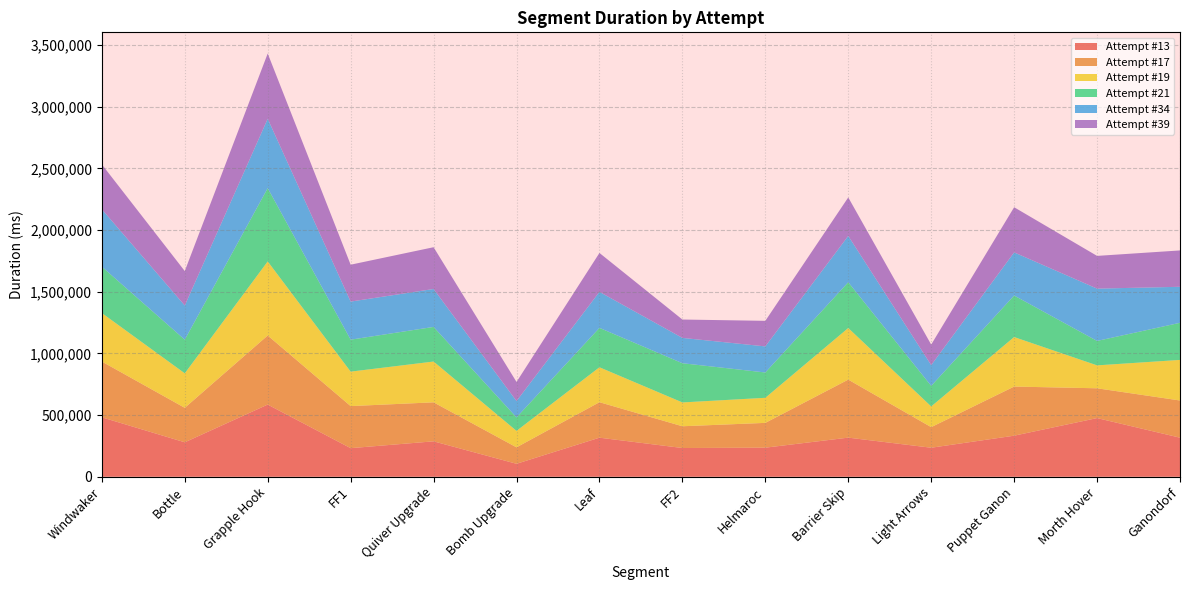

Reading left to right, what are all the values shown in this chart?

Attempt #13: Windwaker=481871	Bottle=279251	Grapple Hook=585078	FF1=231716	Quiver Upgrade=287062	Bomb Upgrade=105026	Leaf=316698	FF2=232916	Helmaroc=235632	Barrier Skip=317036	Light Arrows=235215	Puppet Ganon=332832	Morth Hover=475525	Ganondorf=316653
Attempt #17: Windwaker=452133	Bottle=279449	Grapple Hook=560107	FF1=341026	Quiver Upgrade=316250	Bomb Upgrade=133316	Leaf=287628	FF2=176389	Helmaroc=201096	Barrier Skip=470402	Light Arrows=166914	Puppet Ganon=398262	Morth Hover=241632	Ganondorf=301538
Attempt #19: Windwaker=393217	Bottle=279649	Grapple Hook=600593	FF1=279462	Quiver Upgrade=330706	Bomb Upgrade=133521	Leaf=283197	FF2=193161	Helmaroc=203270	Barrier Skip=418356	Light Arrows=167832	Puppet Ganon=401422	Morth Hover=185775	Ganondorf=329002
Attempt #21: Windwaker=375874	Bottle=272769	Grapple Hook=594284	FF1=259108	Quiver Upgrade=280662	Bomb Upgrade=109335	Leaf=319449	FF2=317904	Helmaroc=205213	Barrier Skip=371218	Light Arrows=166792	Puppet Ganon=336715	Morth Hover=198220	Ganondorf=300859
Attempt #34: Windwaker=465628	Bottle=277183	Grapple Hook=562377	FF1=308791	Quiver Upgrade=307556	Bomb Upgrade=132485	Leaf=292057	FF2=205323	Helmaroc=211522	Barrier Skip=375526	Light Arrows=168203	Puppet Ganon=349755	Morth Hover=424084	Ganondorf=291996
Attempt #39: Windwaker=363490	Bottle=279163	Grapple Hook=529001	FF1=298987	Quiver Upgrade=338593	Bomb Upgrade=154858	Leaf=315302	FF2=148855	Helmaroc=207304	Barrier Skip=311981	Light Arrows=166469	Puppet Ganon=365949	Morth Hover=265266	Ganondorf=294682